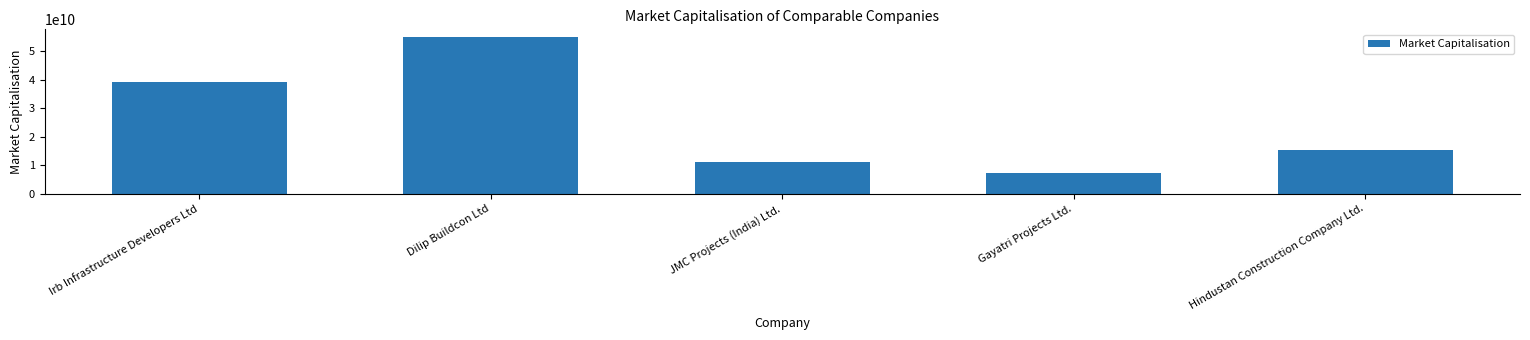

Reading right to left, transcribe all the data shown in this chart.

Hindustan Construction Company Ltd.=15281600000	Gayatri Projects Ltd.=7310100000	JMC Projects (India) Ltd.=11065000000	Dilip Buildcon Ltd=55036200000	Irb Infrastructure Developers Ltd=39362400000